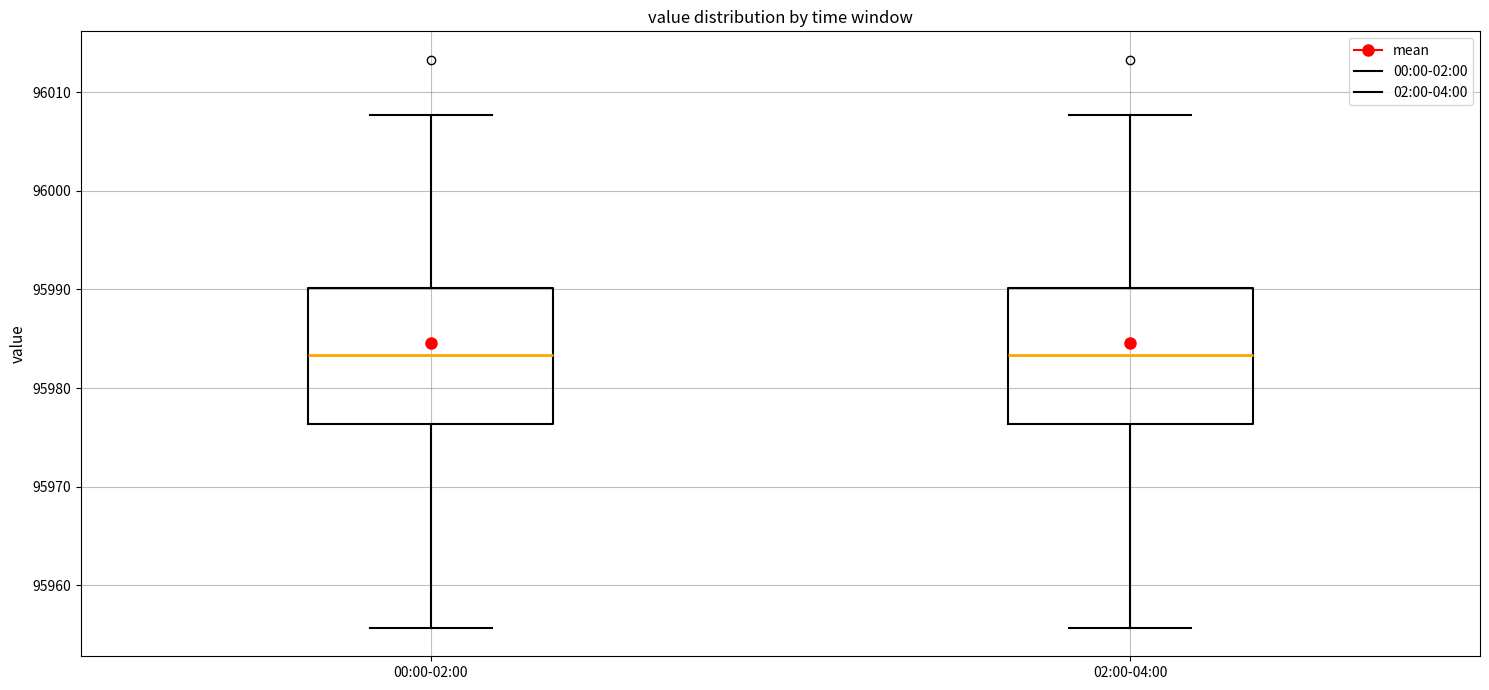

Where does the median line of the box for 02:00-04:00 sit on the y-axis? The values are not printed on the chart, so give them approximately, as read against the axis.

95983